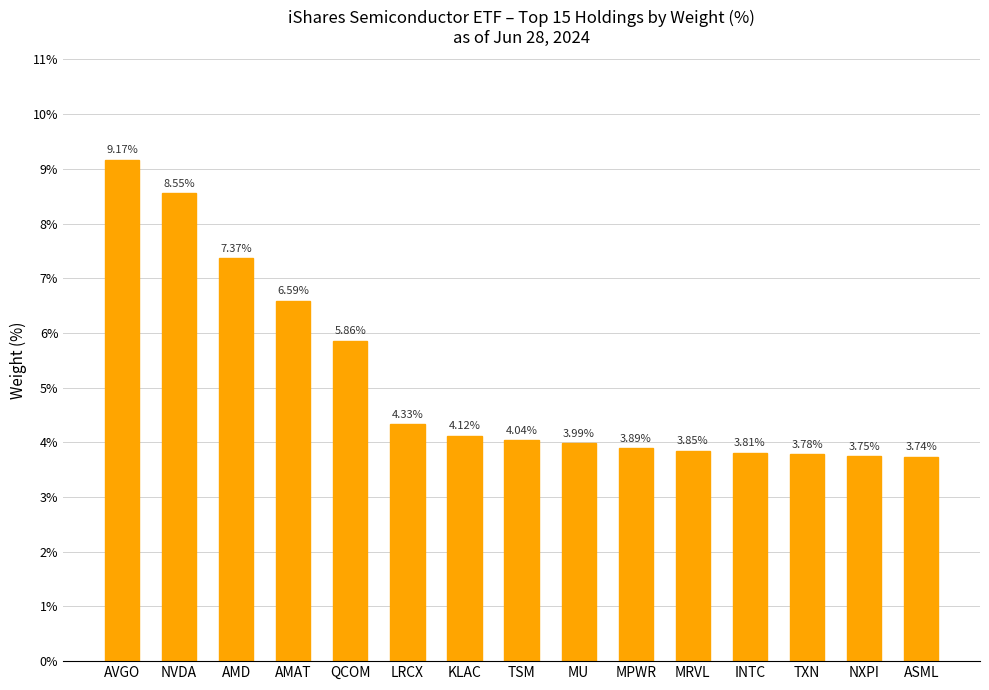

List the labels in order of value, smallest first.

ASML, NXPI, TXN, INTC, MRVL, MPWR, MU, TSM, KLAC, LRCX, QCOM, AMAT, AMD, NVDA, AVGO